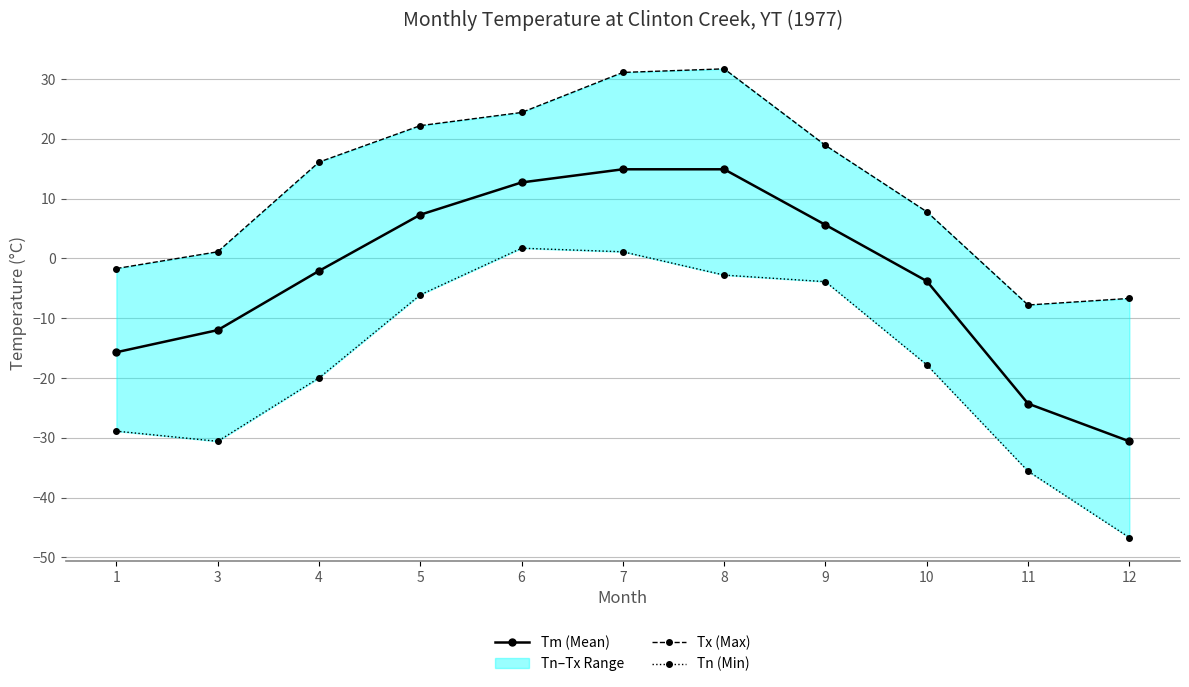

At which category does Tn (Min) reach its first local valley?

3